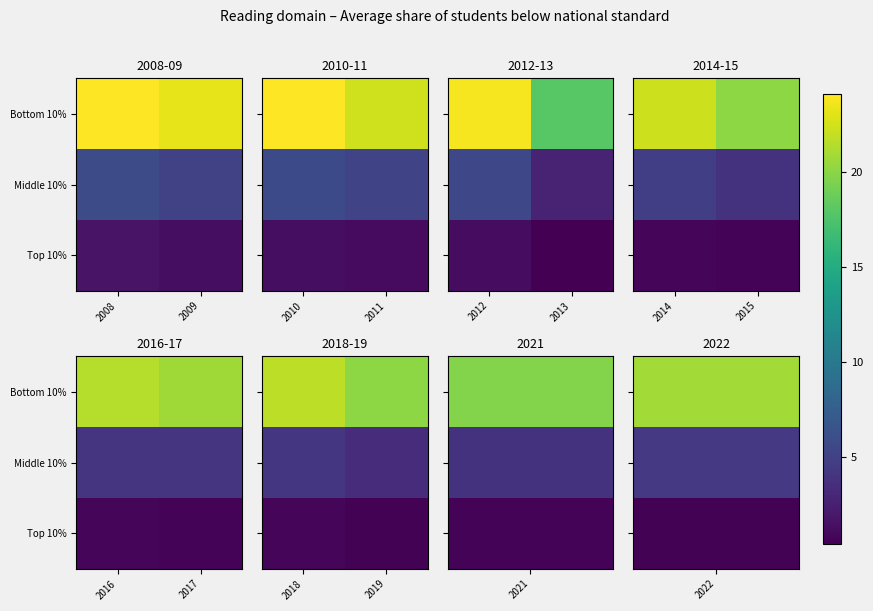

What is the difference between the Bottom 10% values at 2018 and 2019?

1.6